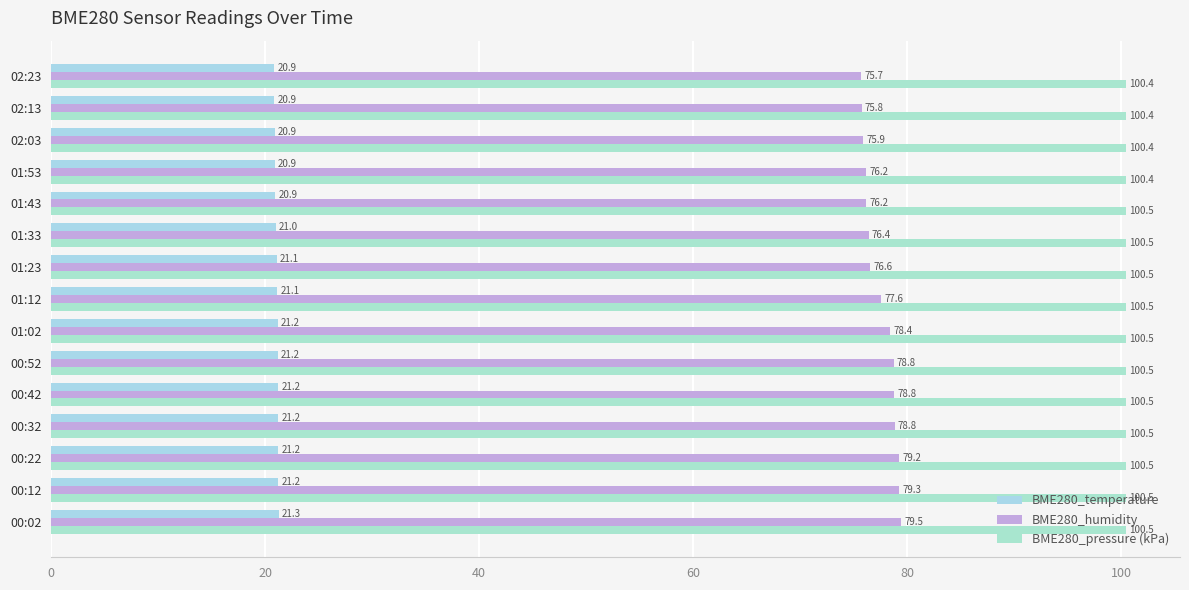

List the series in order of their peak value, highest first.

BME280_pressure (kPa), BME280_humidity, BME280_temperature